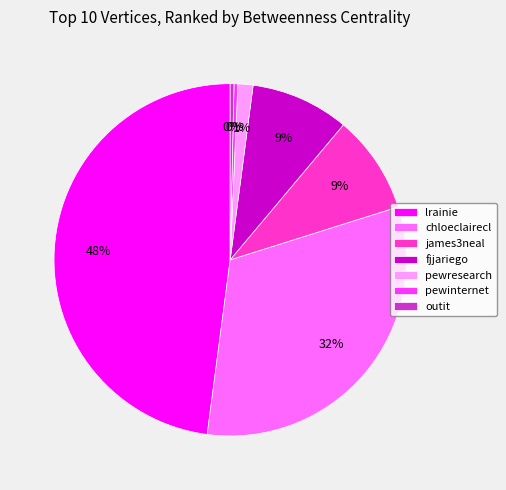

Between lrainie and pewresearch, which is larger?

lrainie